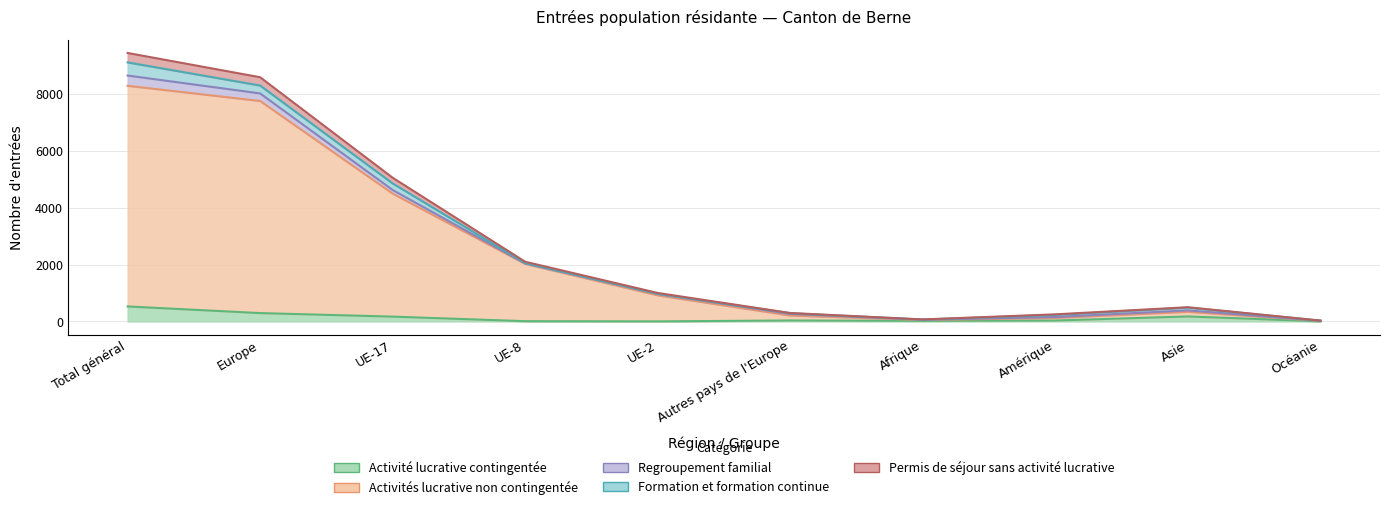

At which category is the sum across all series the highest?

Total général